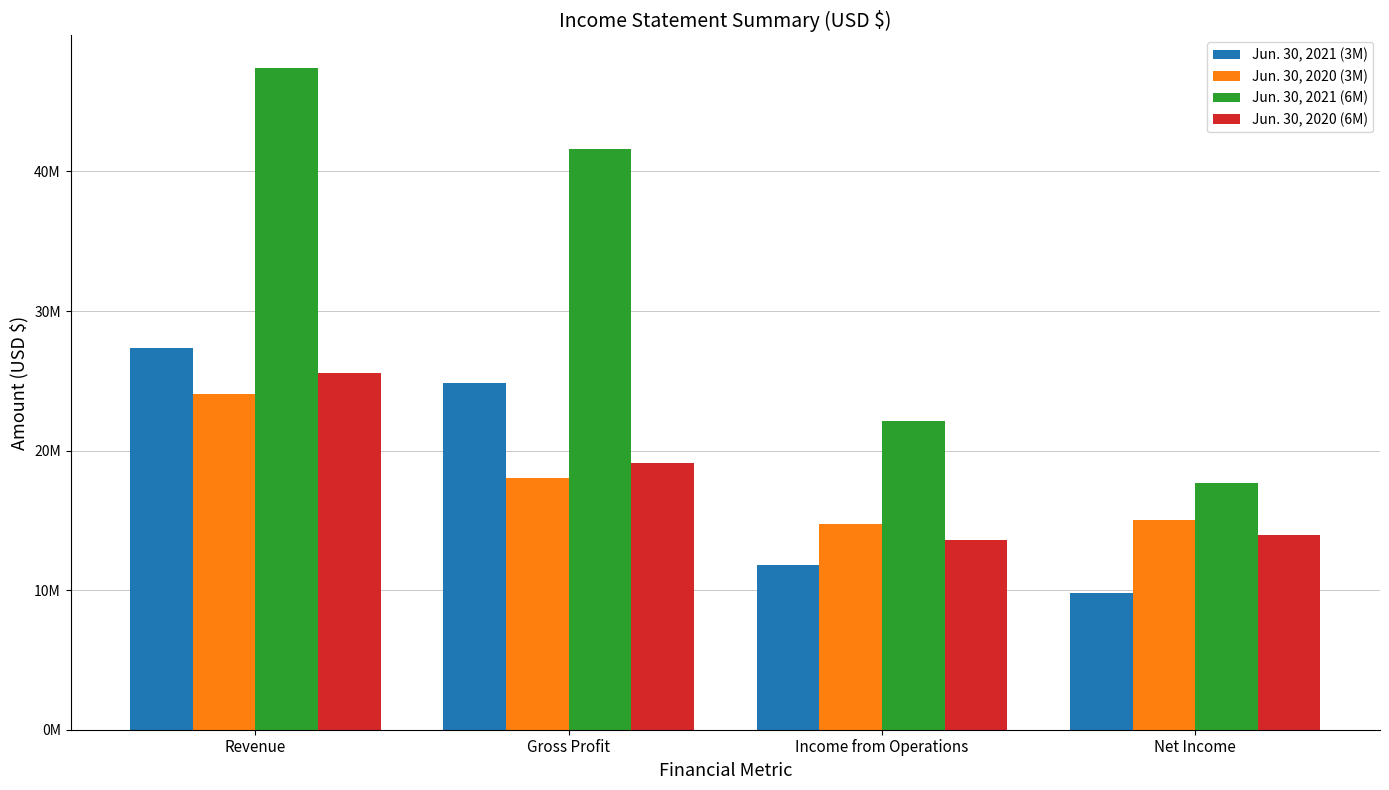

What is the difference between the second highest and minimum values in the Jun. 30, 2021 (6M) series?

23921801